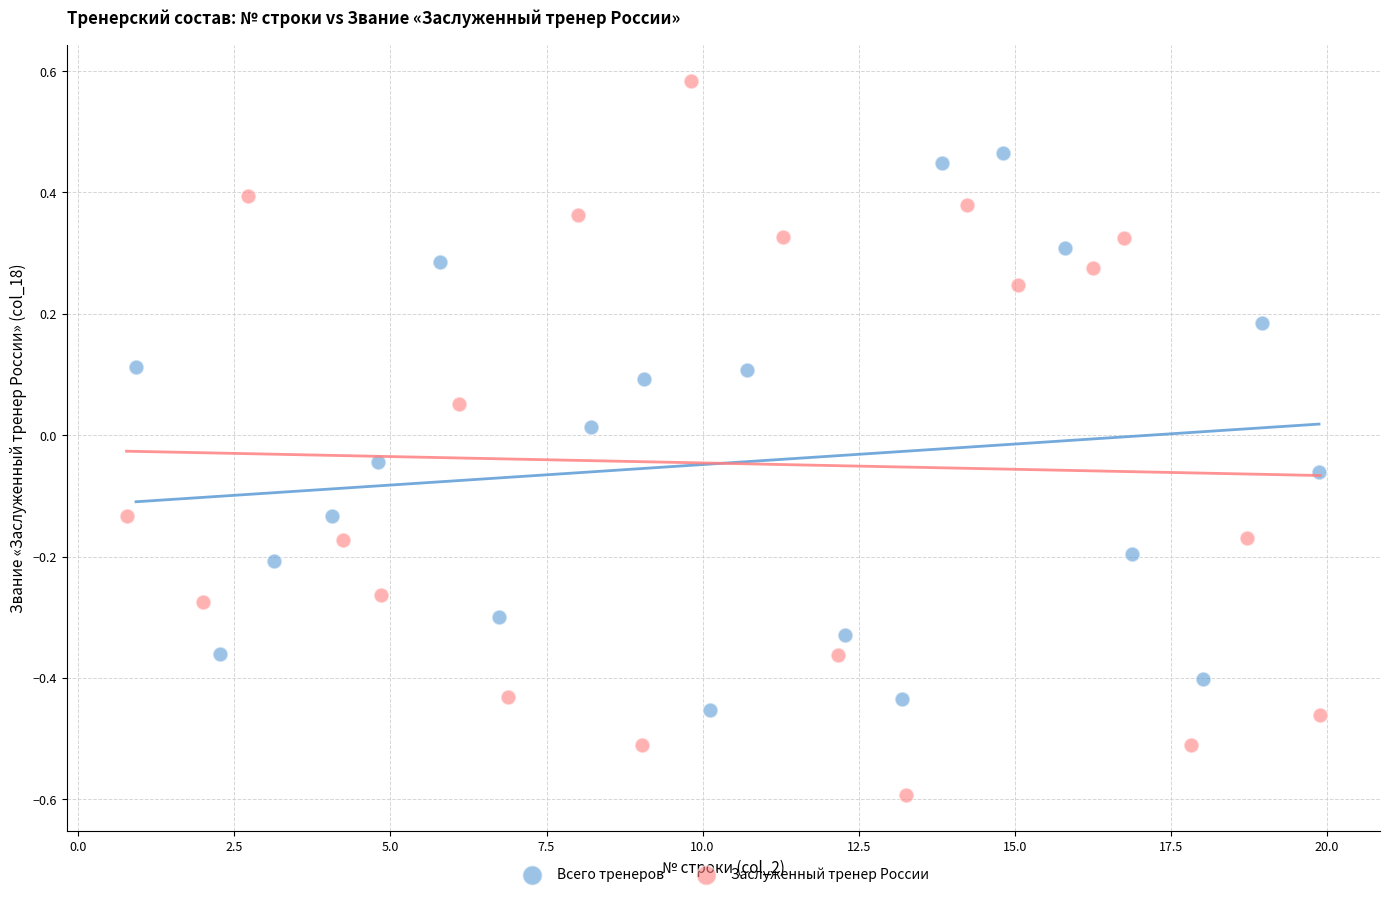

Which series reaches the minimum Y coordinate?

Заслуженный тренер России